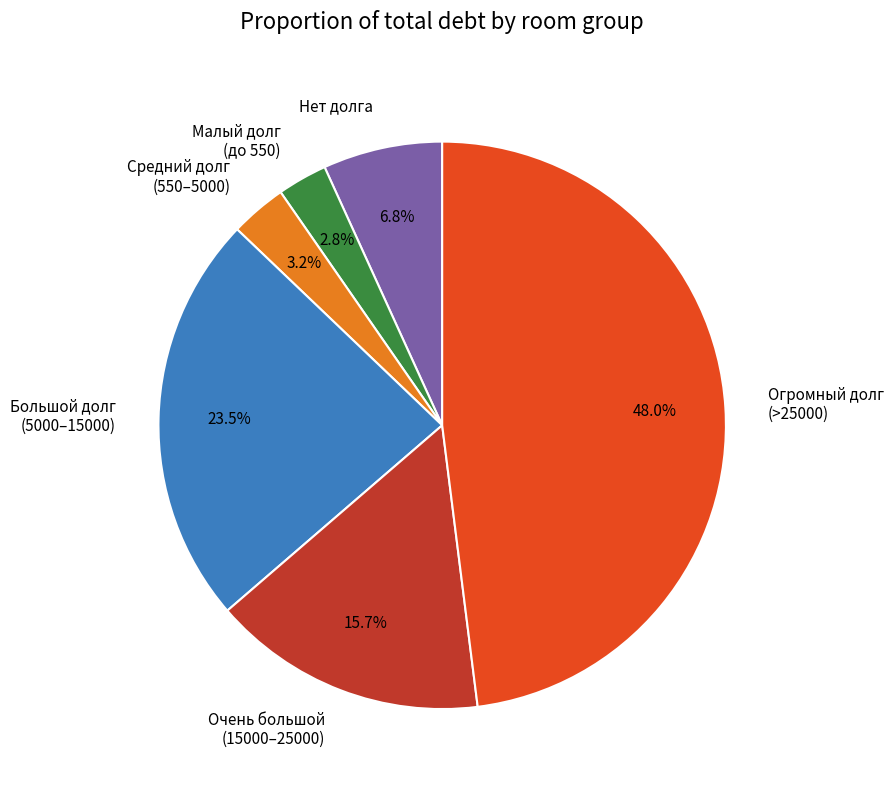

Which slice is the largest?

Огромный долг (>25000)